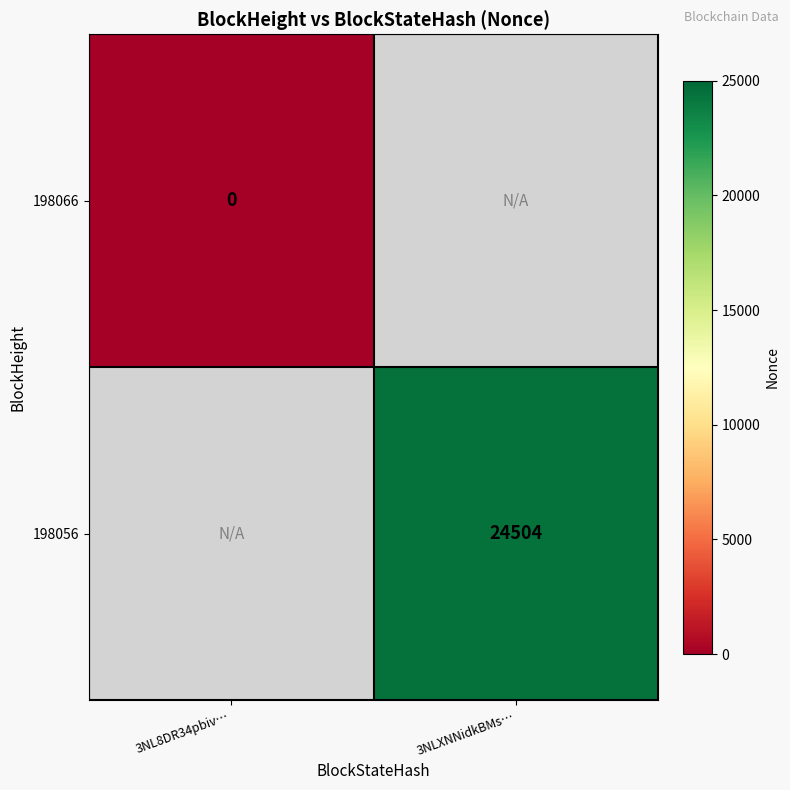

The value of 198056 at 3NLXNNidkBMs… is 24504. True or false?

True